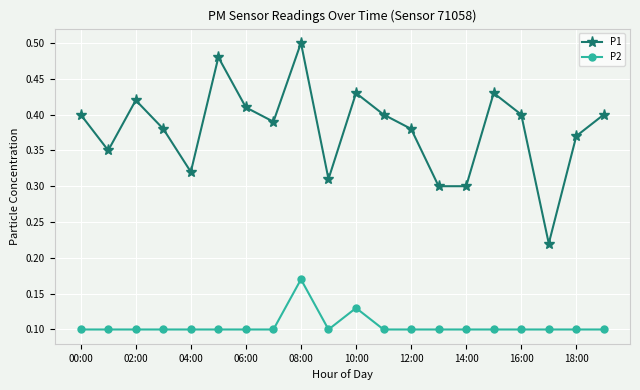

What is the sum of all P2 values?

2.1